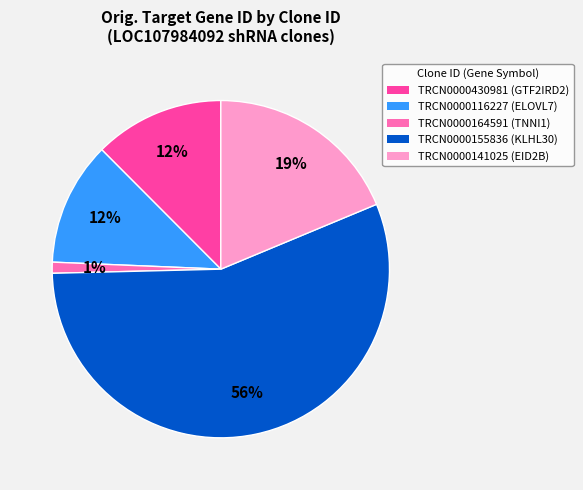

Is the sum of TRCN0000430981 and TRCN0000141025 greater than half?

No